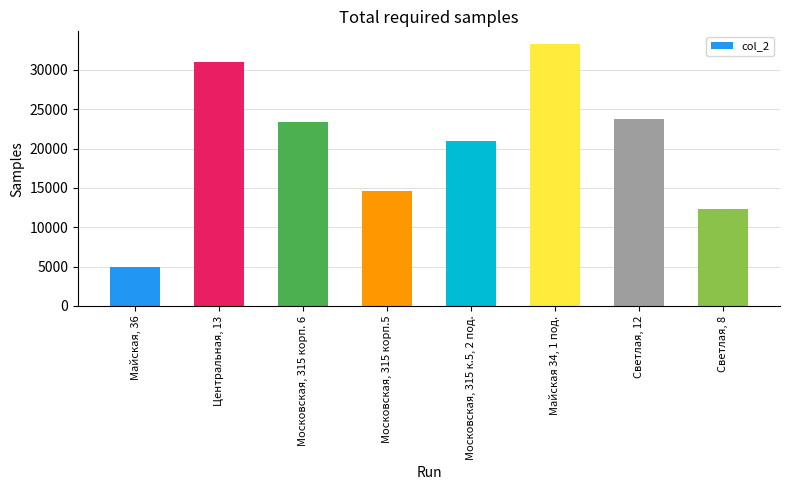

List the labels in order of value, largest first.

Майская 34, 1 под., Центральная, 13, Светлая, 12, Московская, 315 корп. 6, Московская, 315 к.5, 2 под., Московская, 315 корп.5, Светлая, 8, Майская, 36